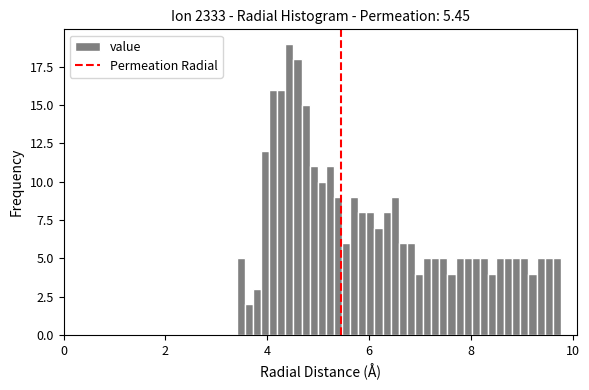

Around what value on the x-axis is the tallest bar? Give the approximate position of its centre, as read against the axis.

4.4